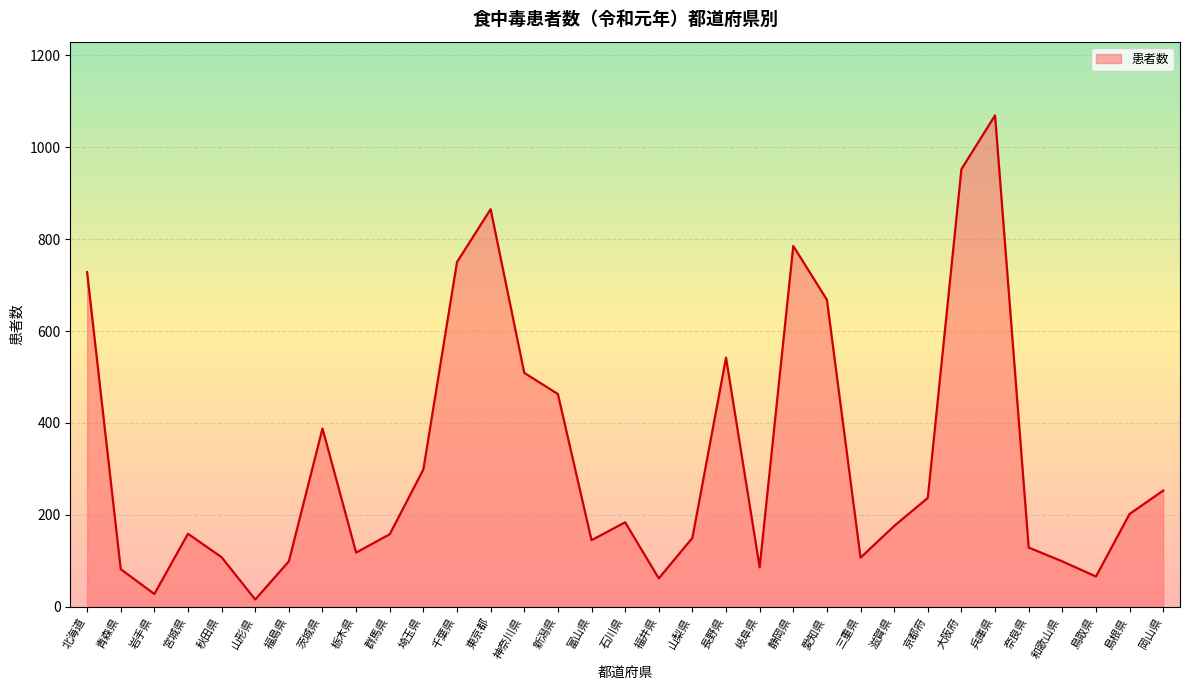

At which category does the data reach its first local valley?

岩手県